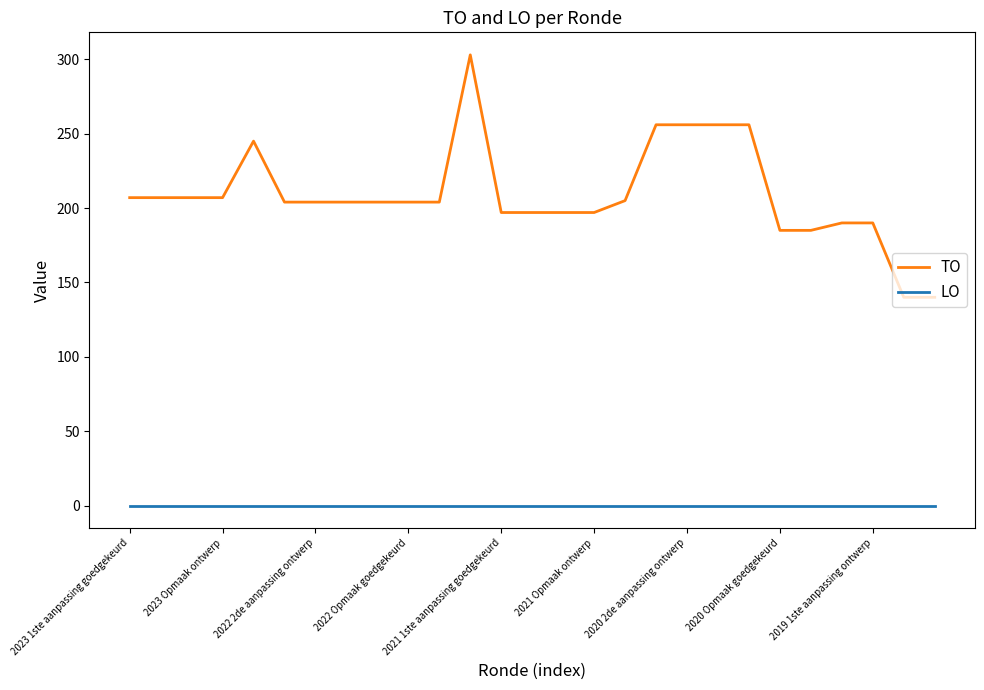

True or false: TO and LO intersect in this chart.

False